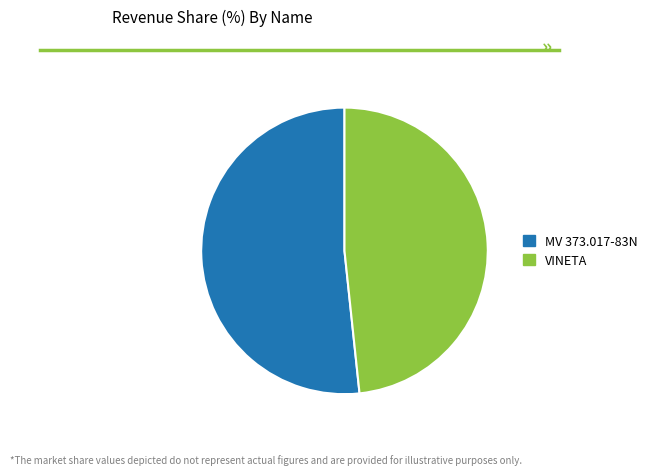

Is VINETA the majority of the pie?

No